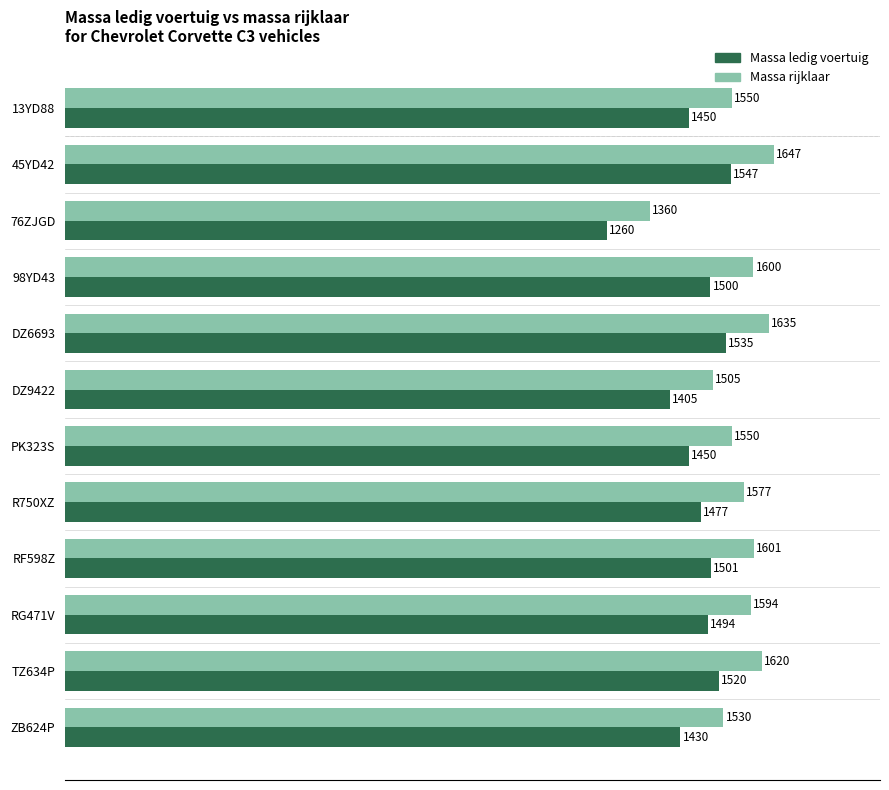

Which series has the largest total across all categories?

Massa rijklaar